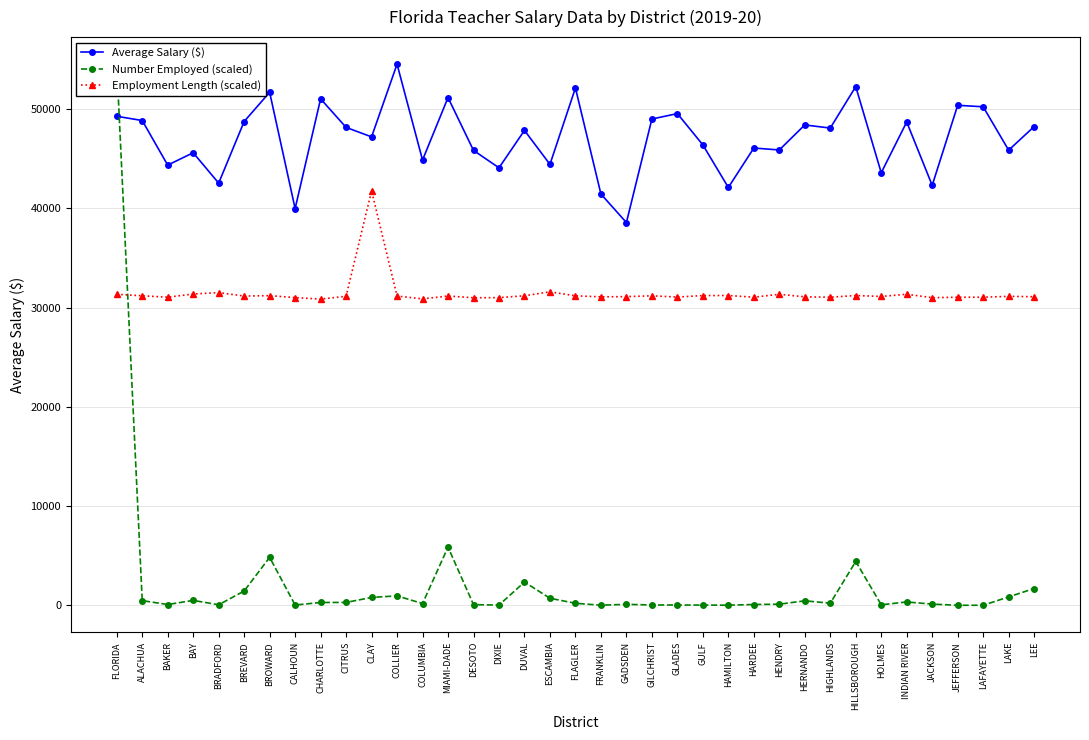

Where is Number Employed (scaled) nearest to the value 27267?

MIAMI-DADE